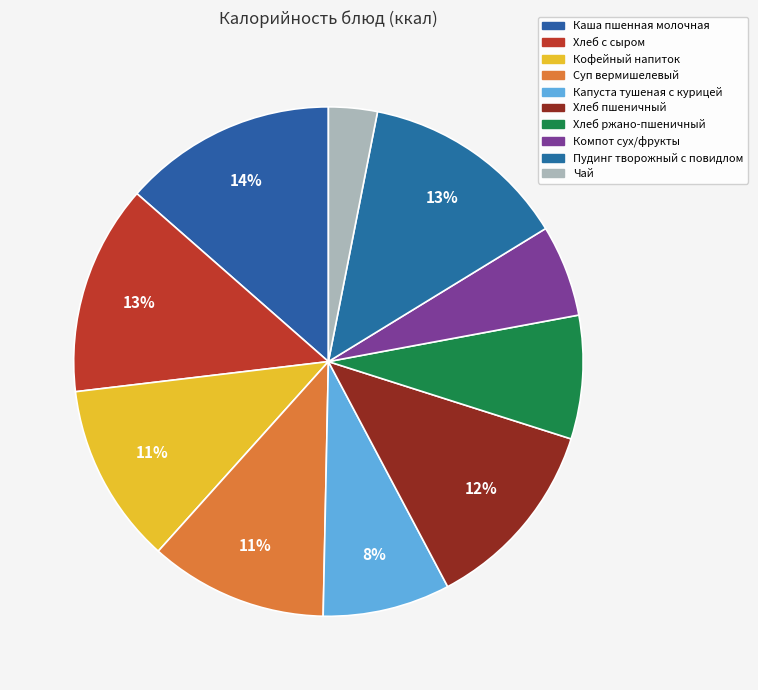

What is the smallest slice in the pie chart?

Чай